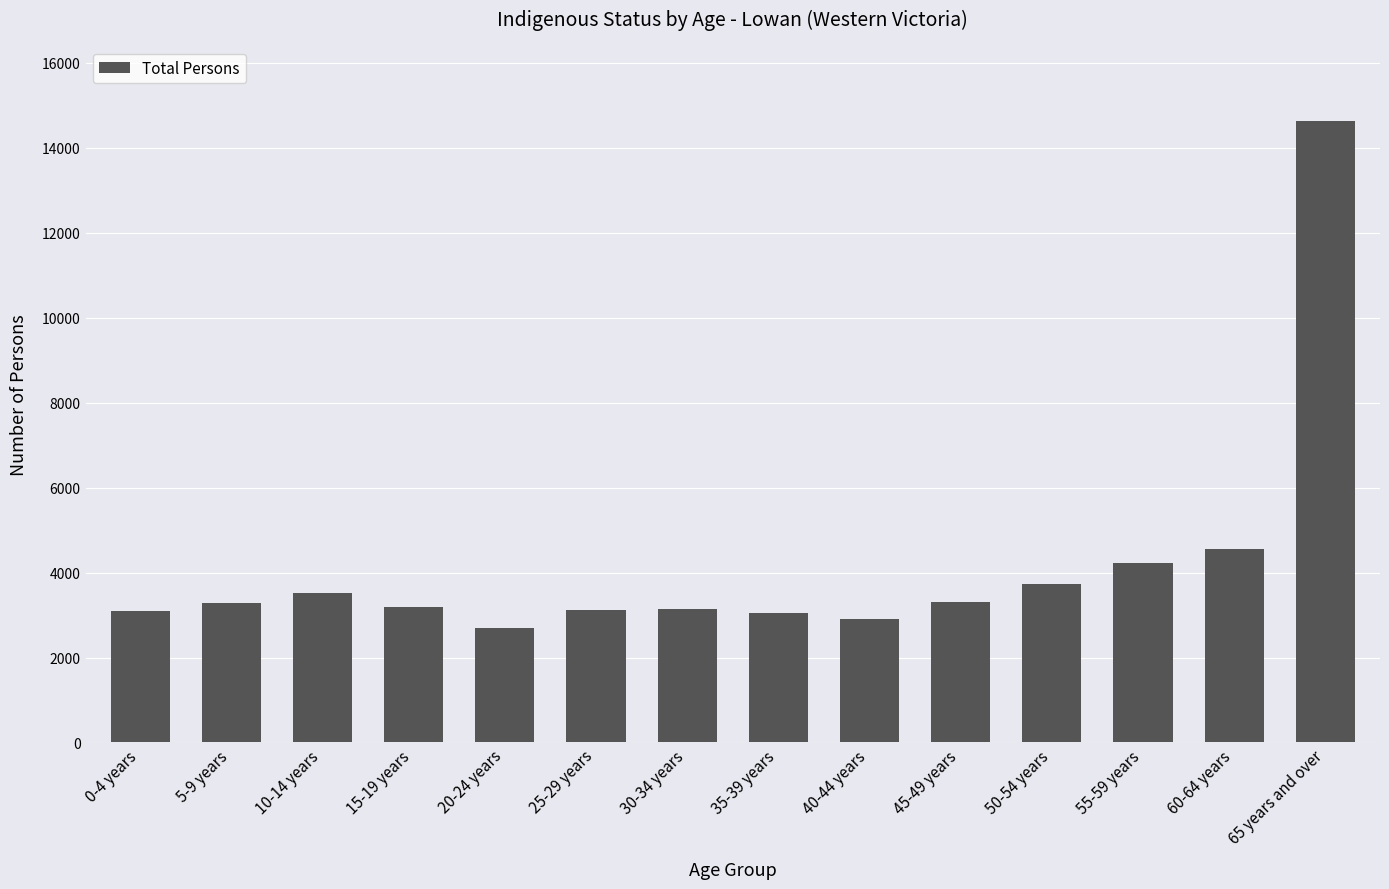

What is the maximum value shown in the chart?

14641